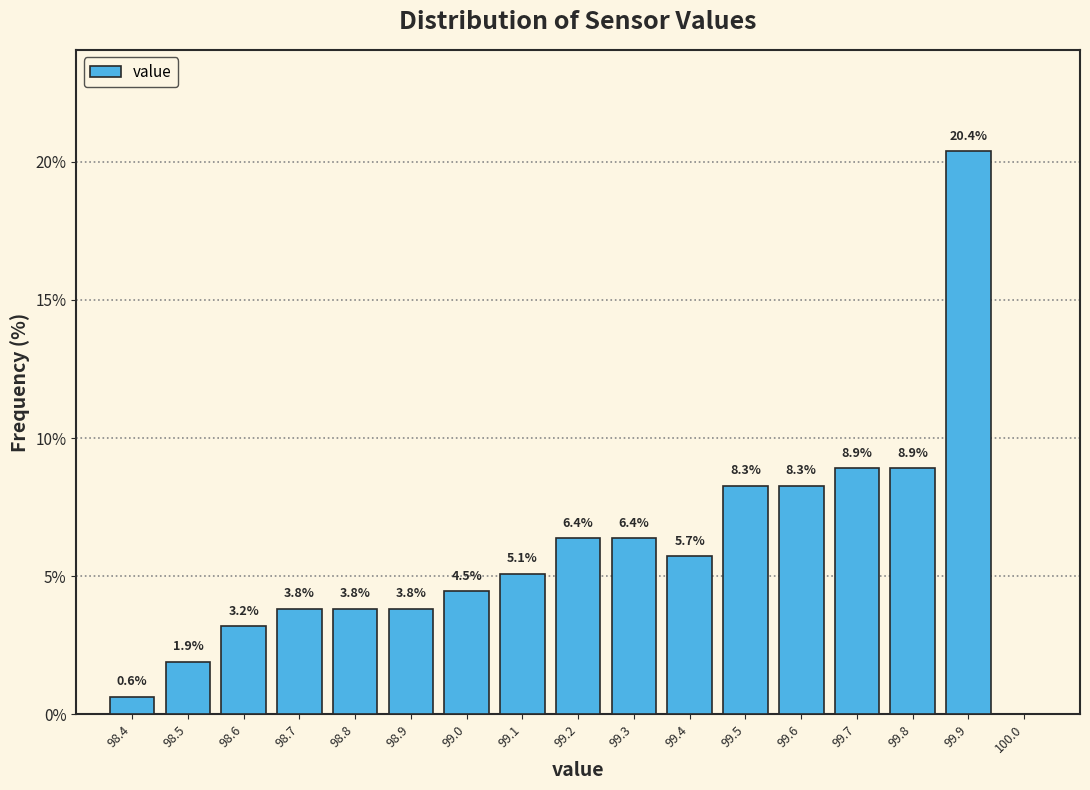

Which range on the x-axis has the tallest bar?

99.85 to 99.95